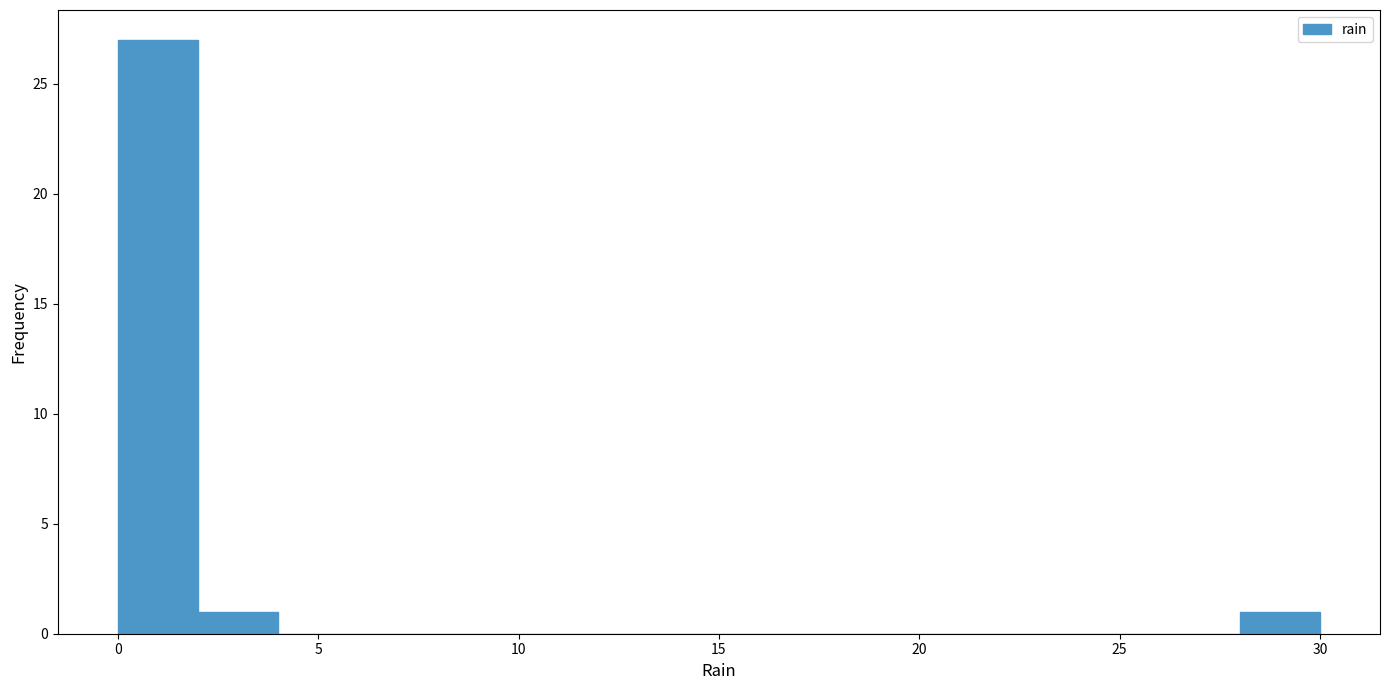

What is the height of the bar covering 2 to 4 on the x-axis? The values are not printed on the chart, so give them approximately, as read against the axis.

1